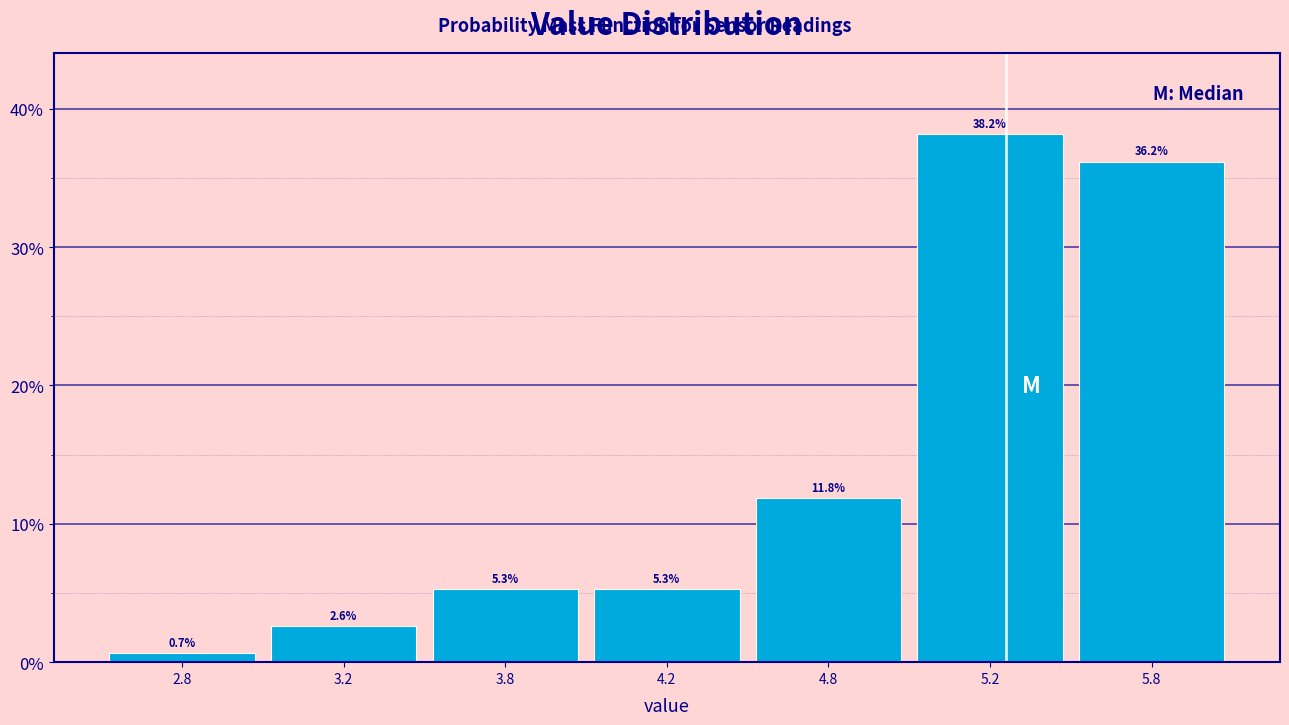

Reading right to left, what are all the values shown in this chart?

36.2	38.2	11.8	5.3	5.3	2.6	0.7